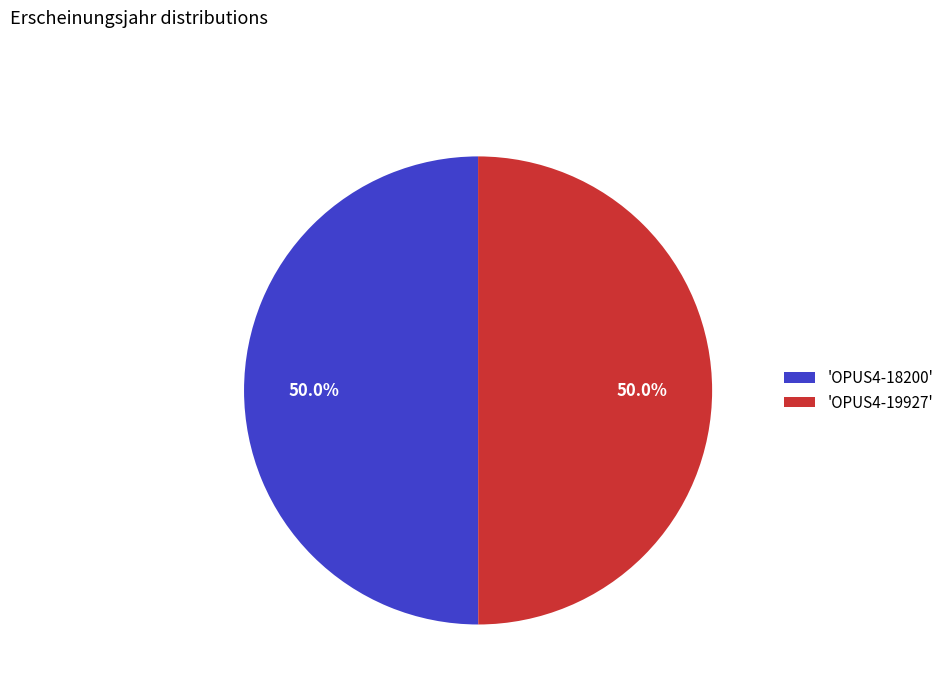

Is the sum of 'OPUS4-18200' and 'OPUS4-19927' greater than half?

Yes